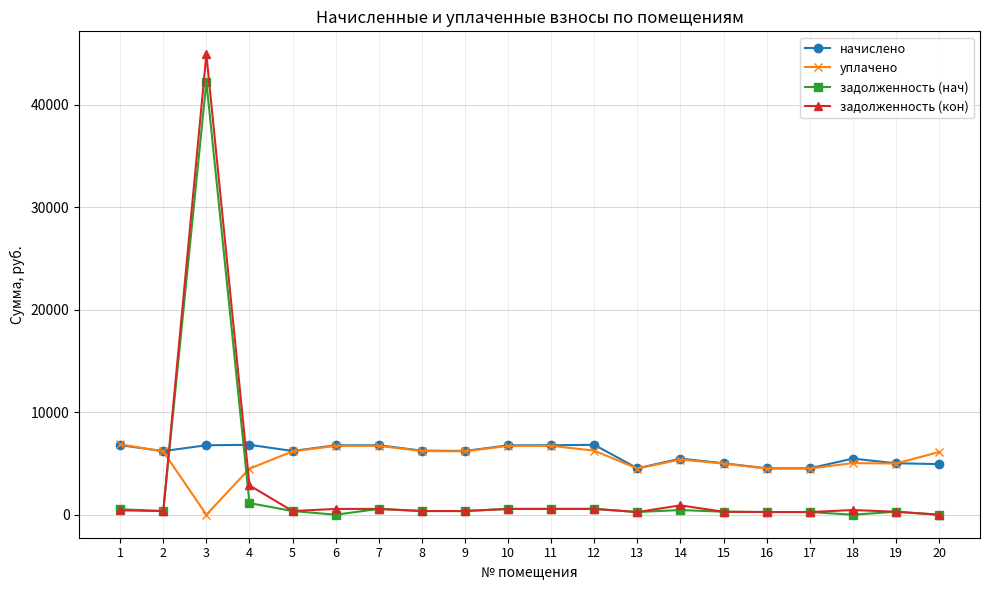

How many series are shown in this chart?

4